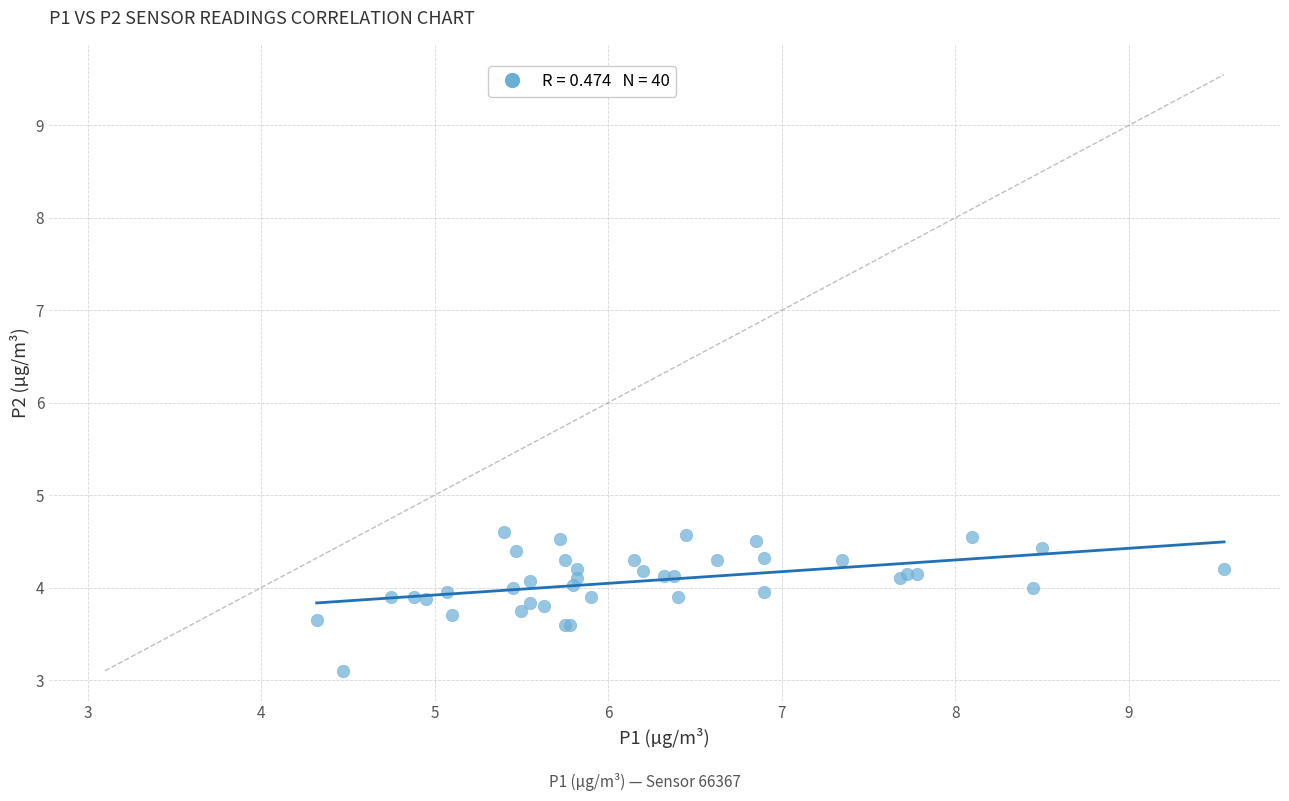

What Y value in the scatter plot is closest to 3?

3.1